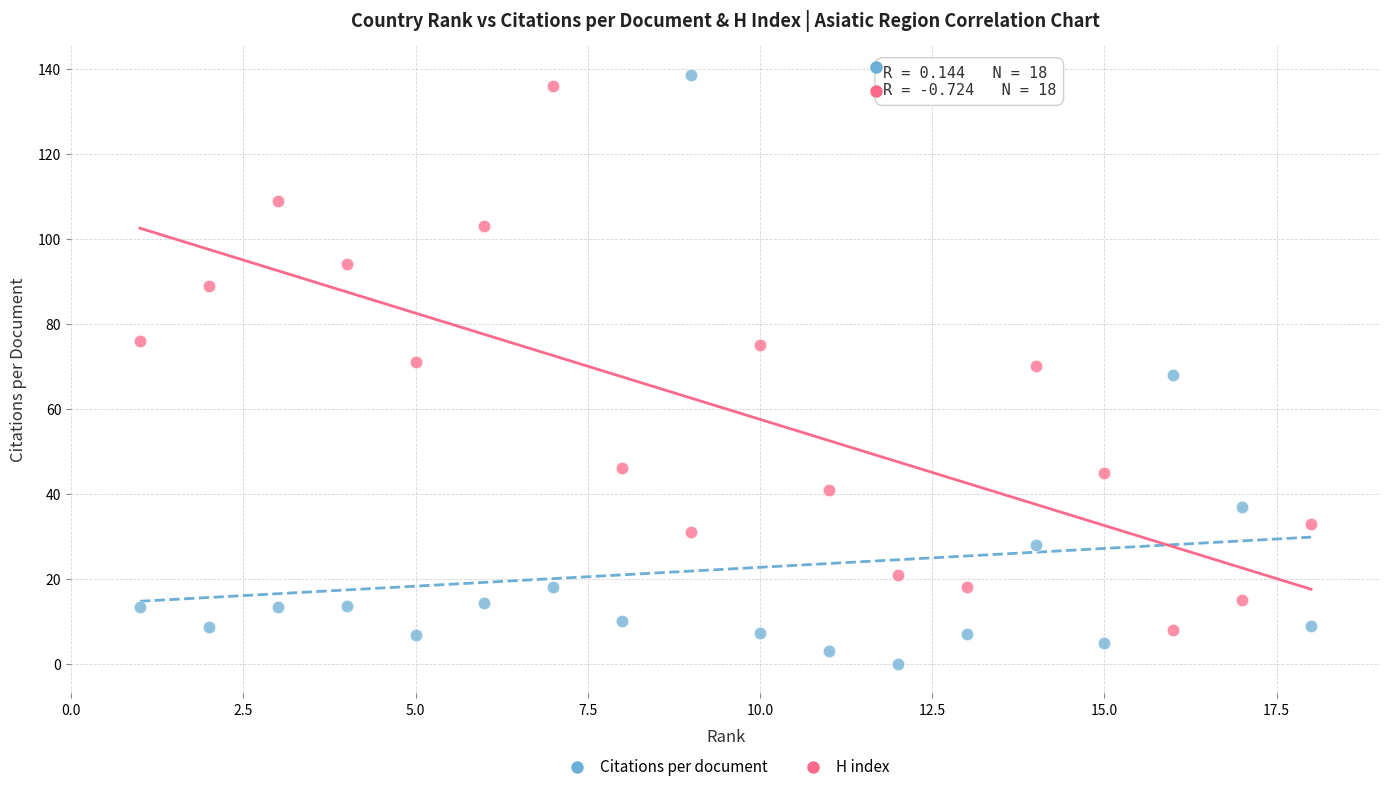

What is the X range (max minus min) for the scatter plot?

17.0